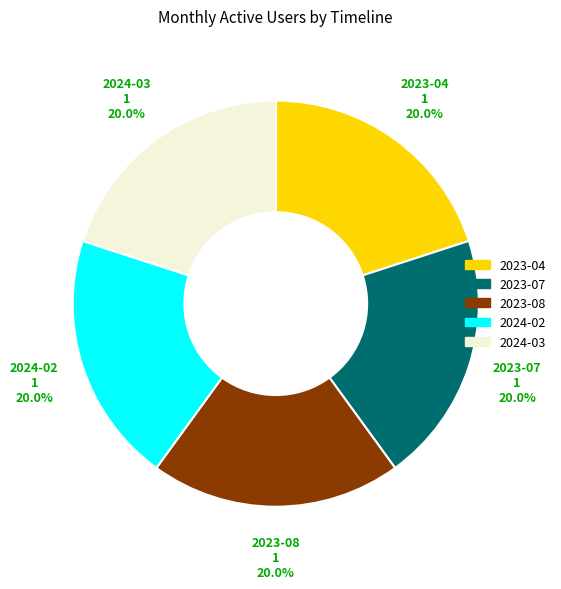

Does any single category account for the majority?

No